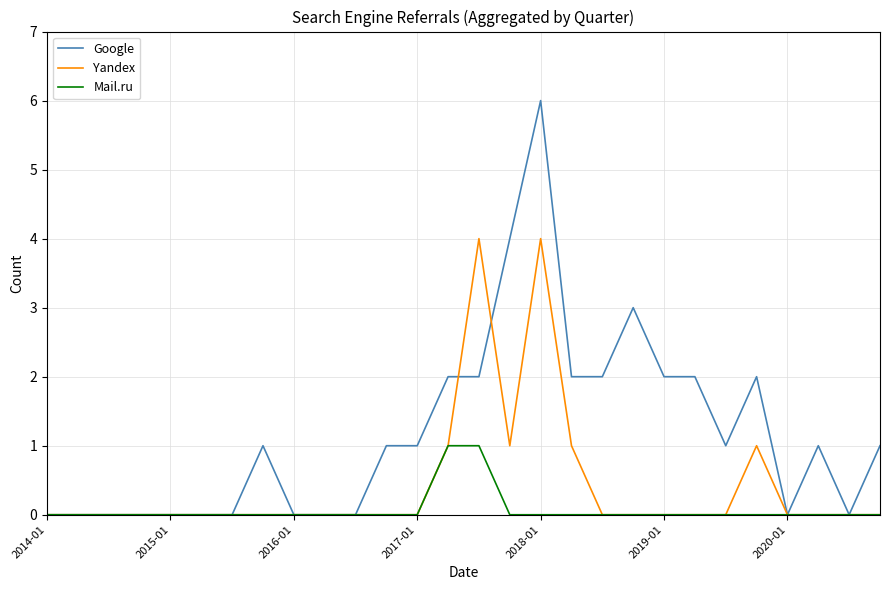

What is the sum of all Yandex values?

12